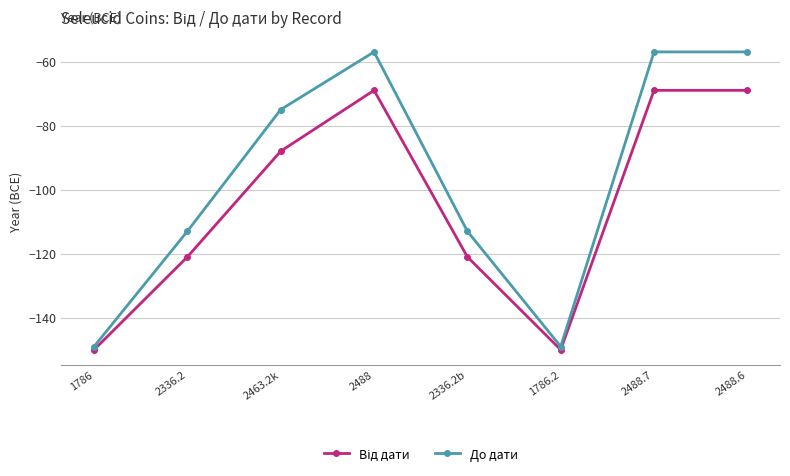

At which category does До дати reach its first local valley?

1786.2